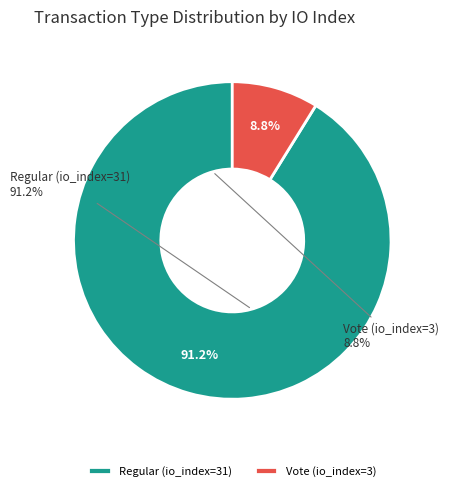

Which slice is the largest?

Regular (io_index=31)